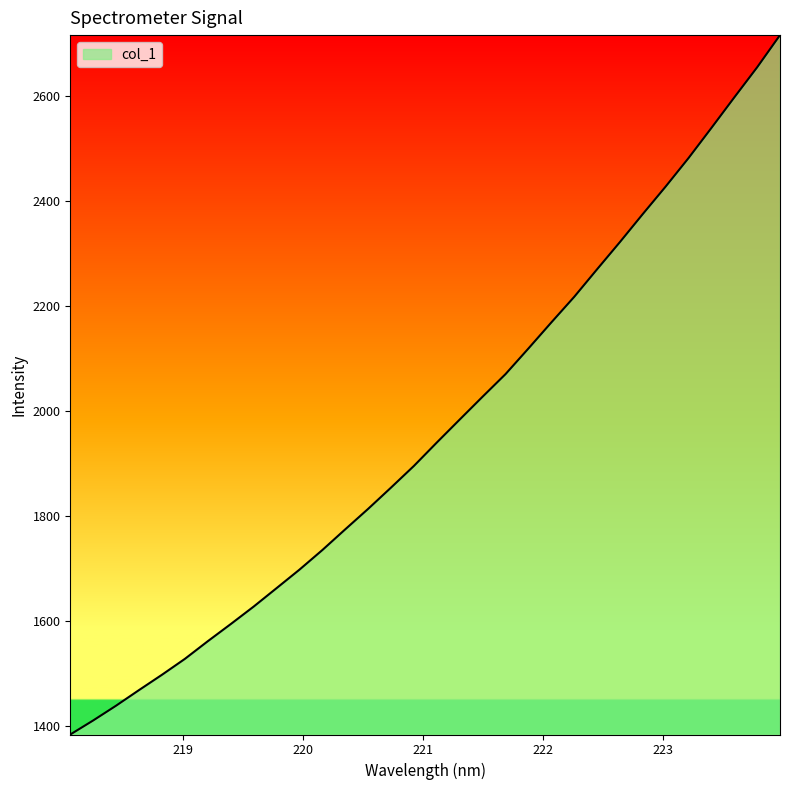

What is the minimum value shown in the chart?

1384.1